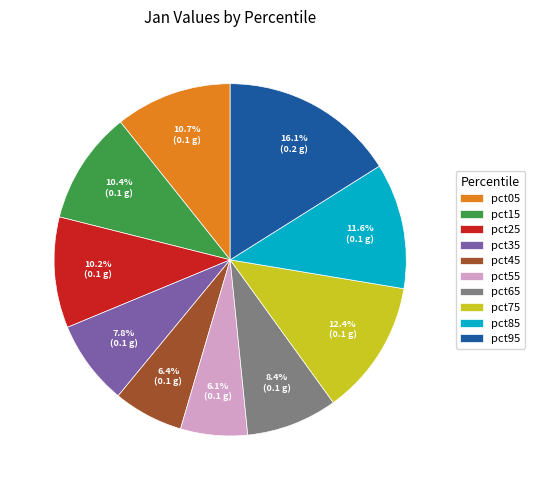

Count the number of slices in the pie.

10